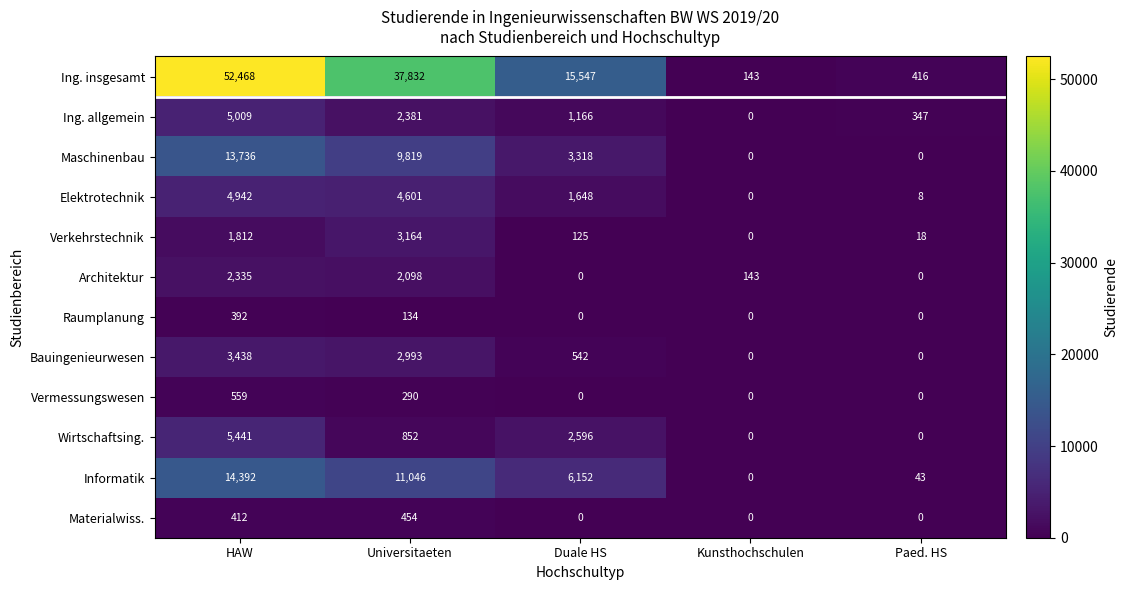

What is the difference between the maximum and minimum values in the Raumplanung series?

392